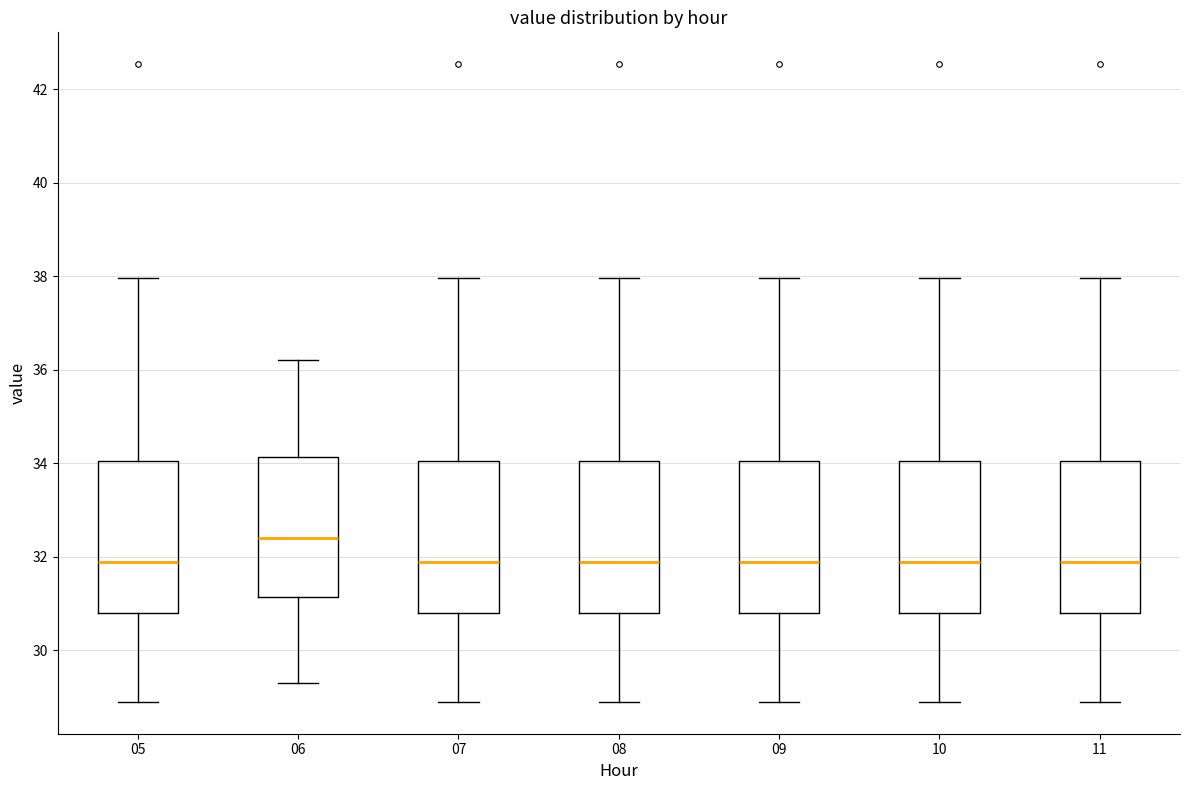

Where is the lower edge of the box at x = 08 on the y-axis? The values are not printed on the chart, so give them approximately, as read against the axis.

30.8